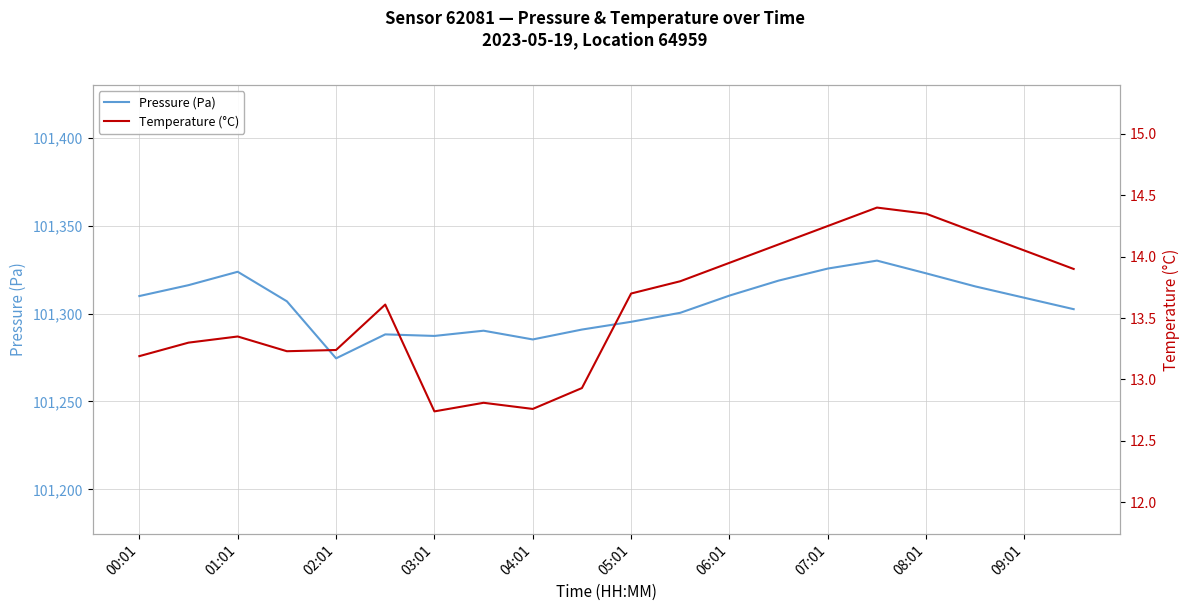

How many categories are shown in the chart?

20